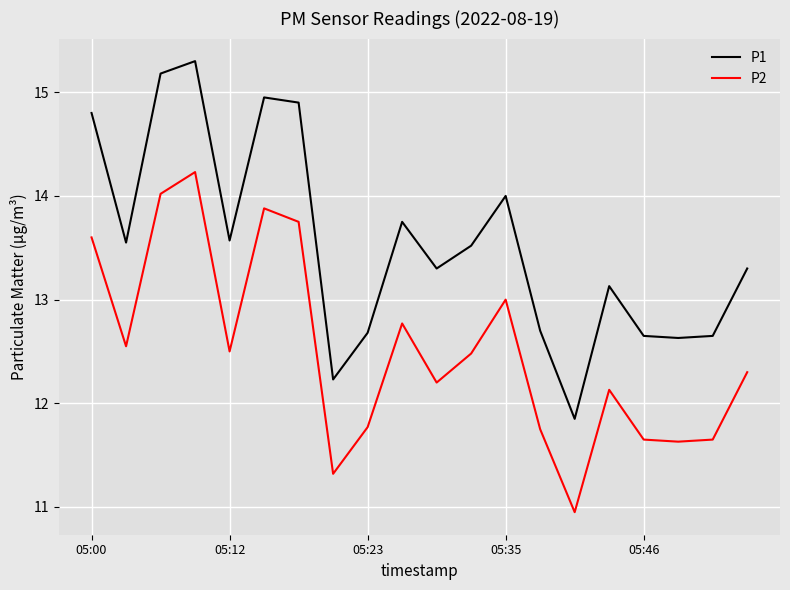

What is the greatest value displayed?

15.3